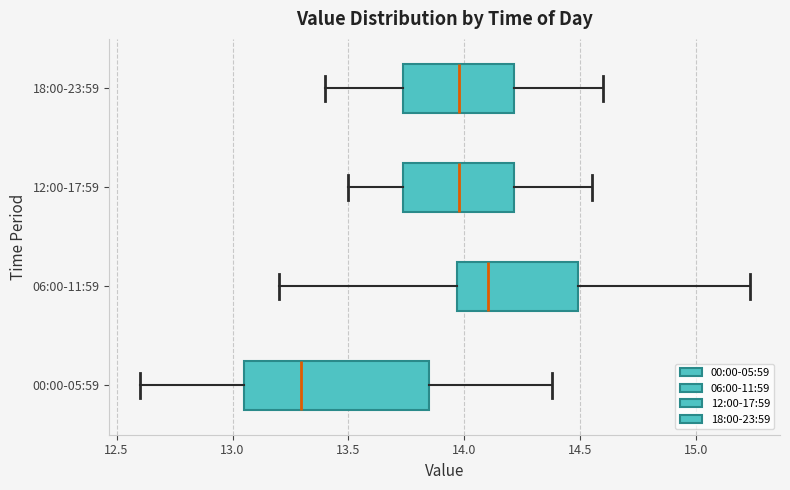

Which box has the furthest to the right median line?

06:00-11:59